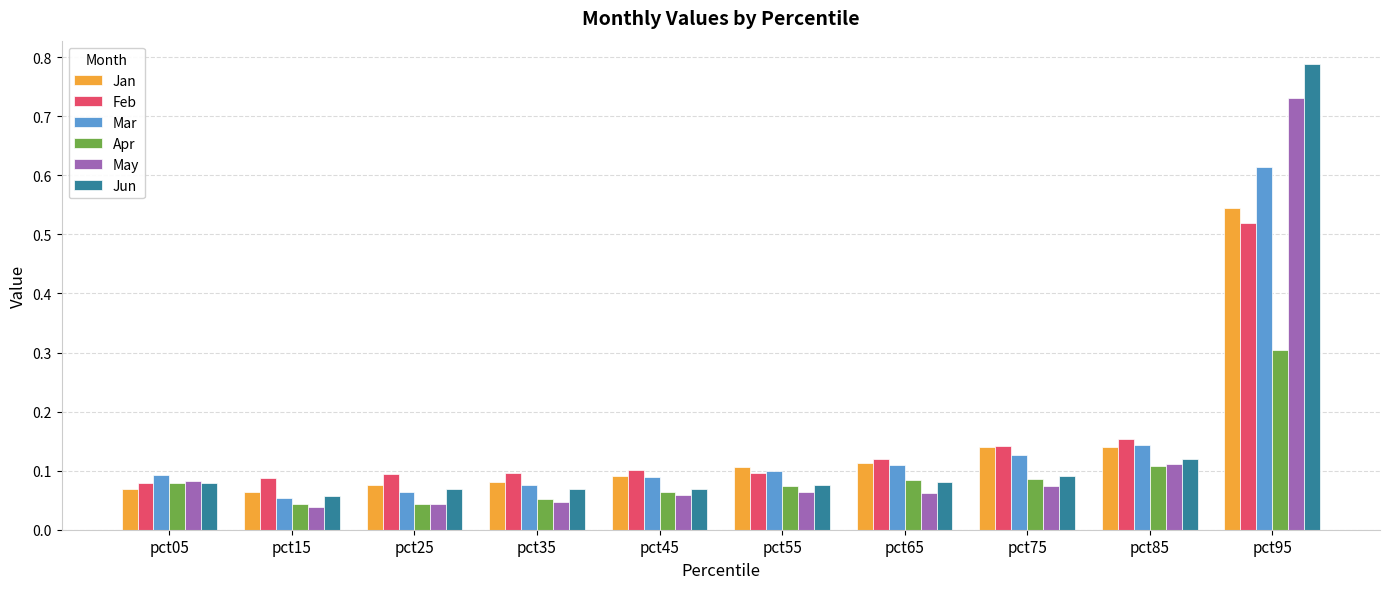

True or false: Jun has a value of 0.3 at pct95.

False